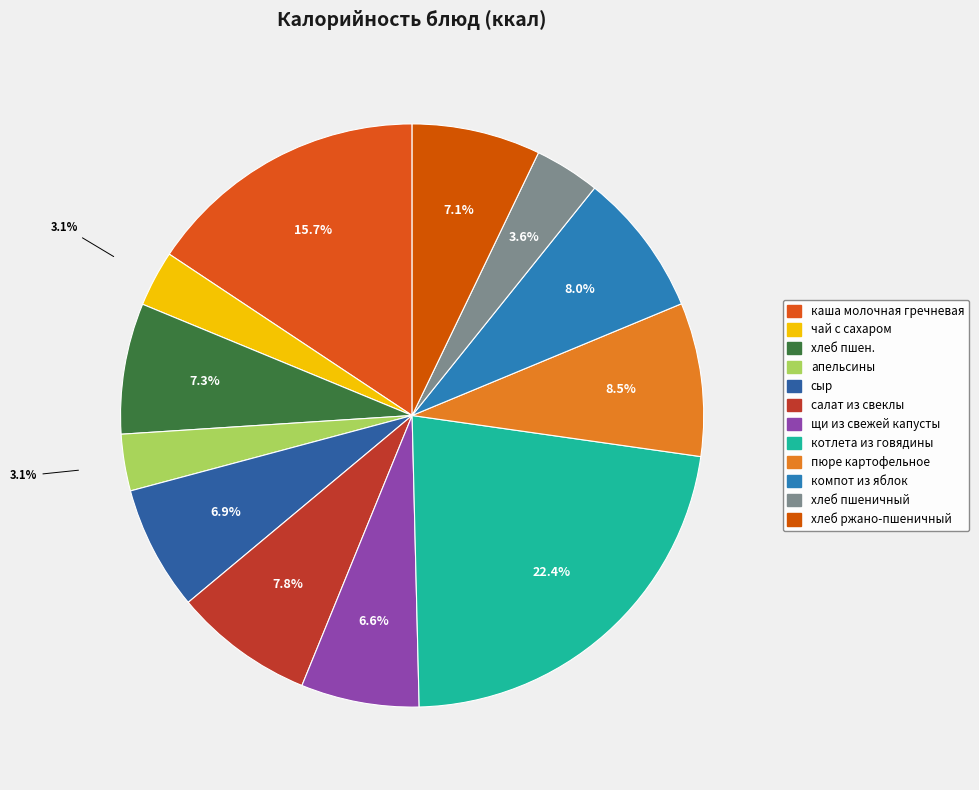

What percentage do сыр and салат из свеклы together represent?

14.7%